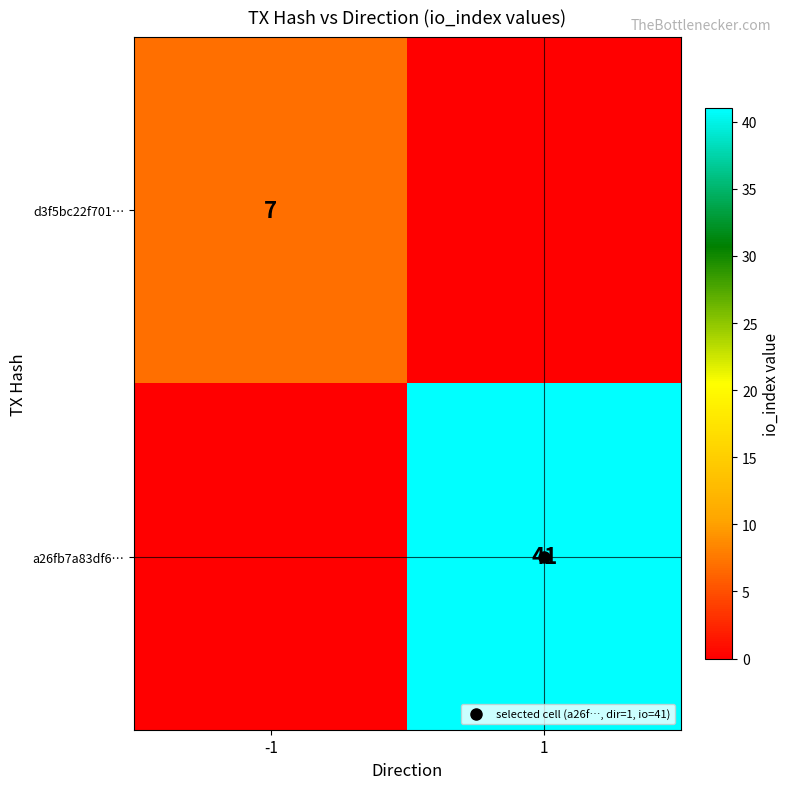

At which category does the chart reach its minimum across all series?

1